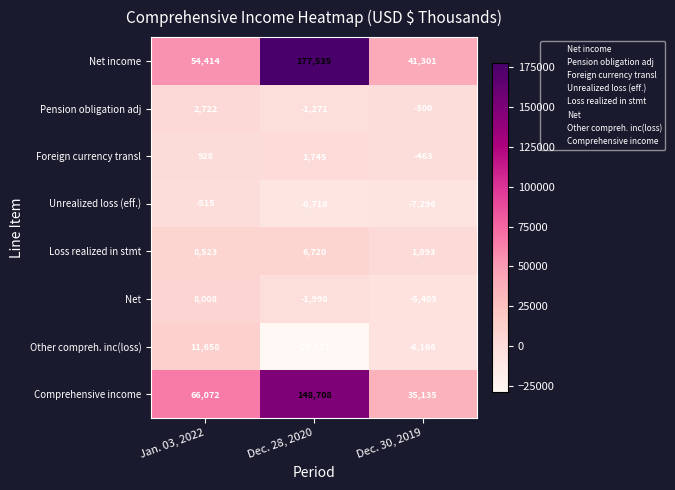

Which series has the largest total across all categories?

Net income